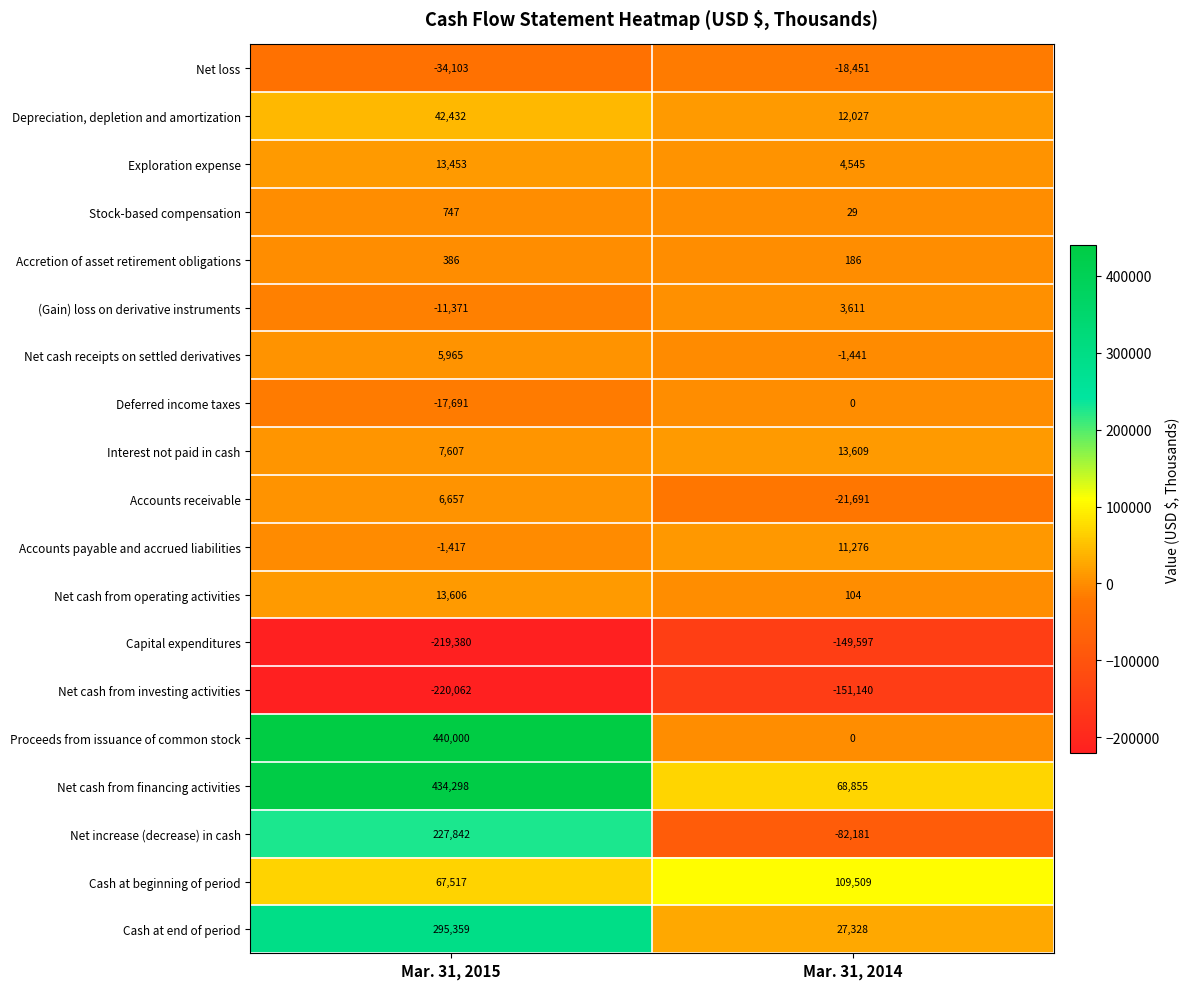

Which series has the largest total across all categories?

Net cash from financing activities